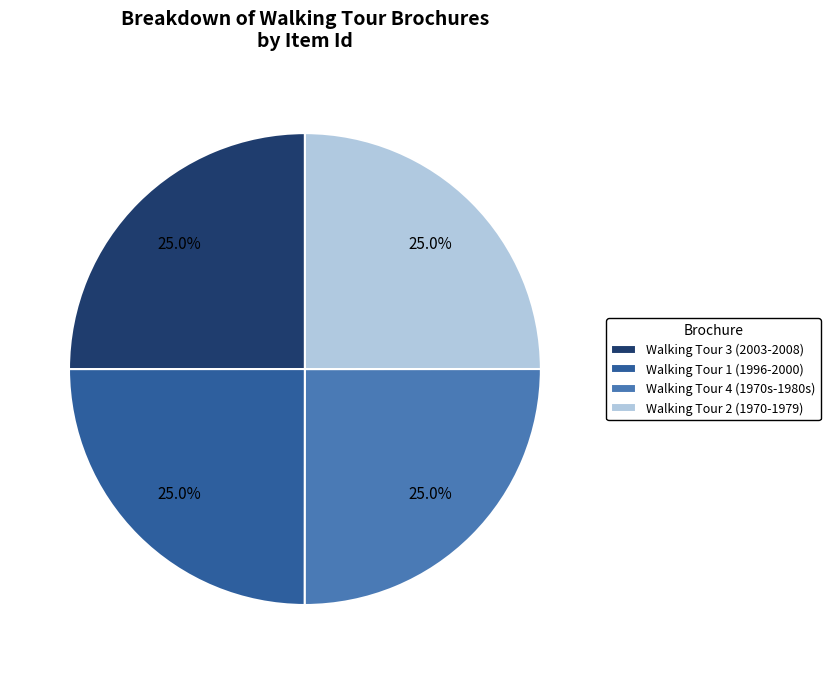

What portion of the pie excludes Walking Tour 4 (1970s-1980s)?

75.0%